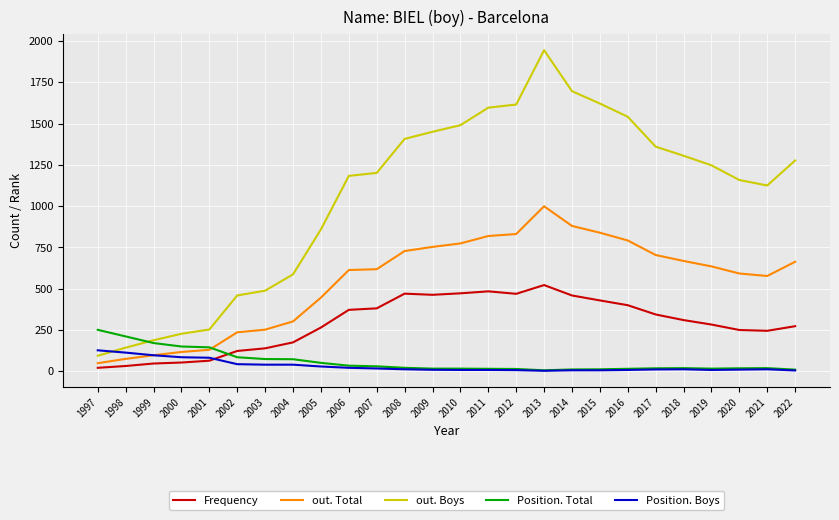

The Position. Total series shows 73 at 2004. True or false?

True